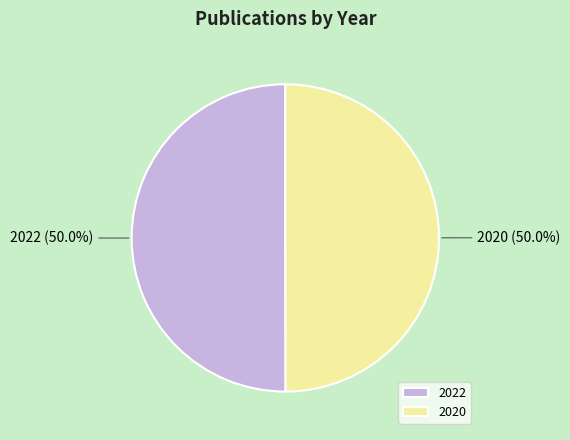

Count the number of slices in the pie.

2